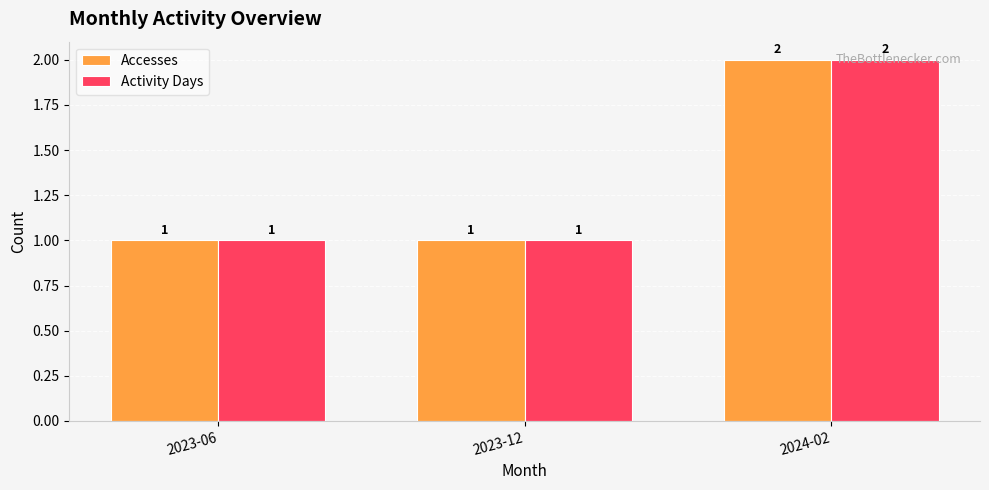

The value of Activity Days at 2023-06 is 1. True or false?

True